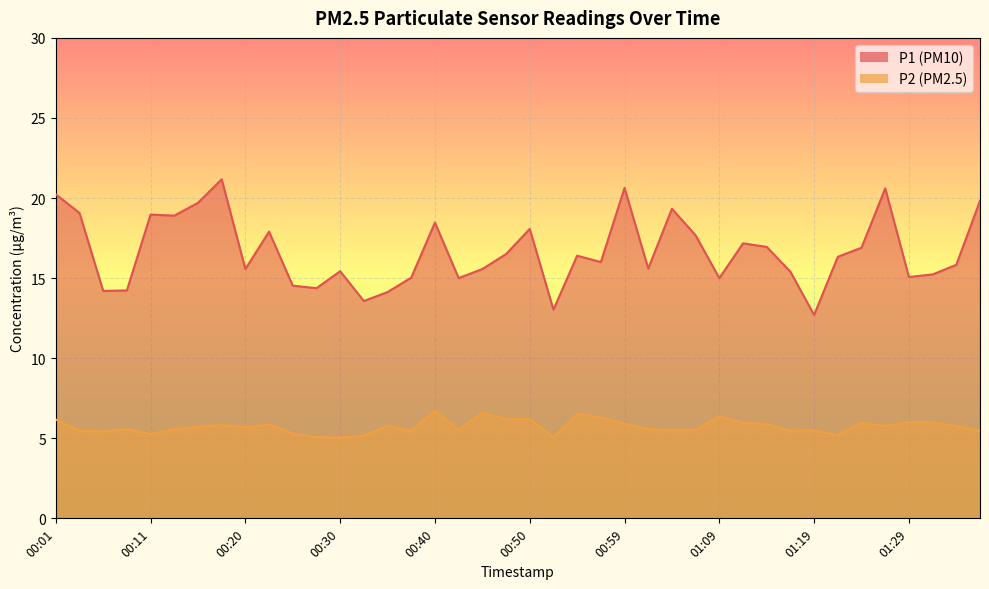

In P1, how many points are higher than both neighbors (excluding endpoints)?

11